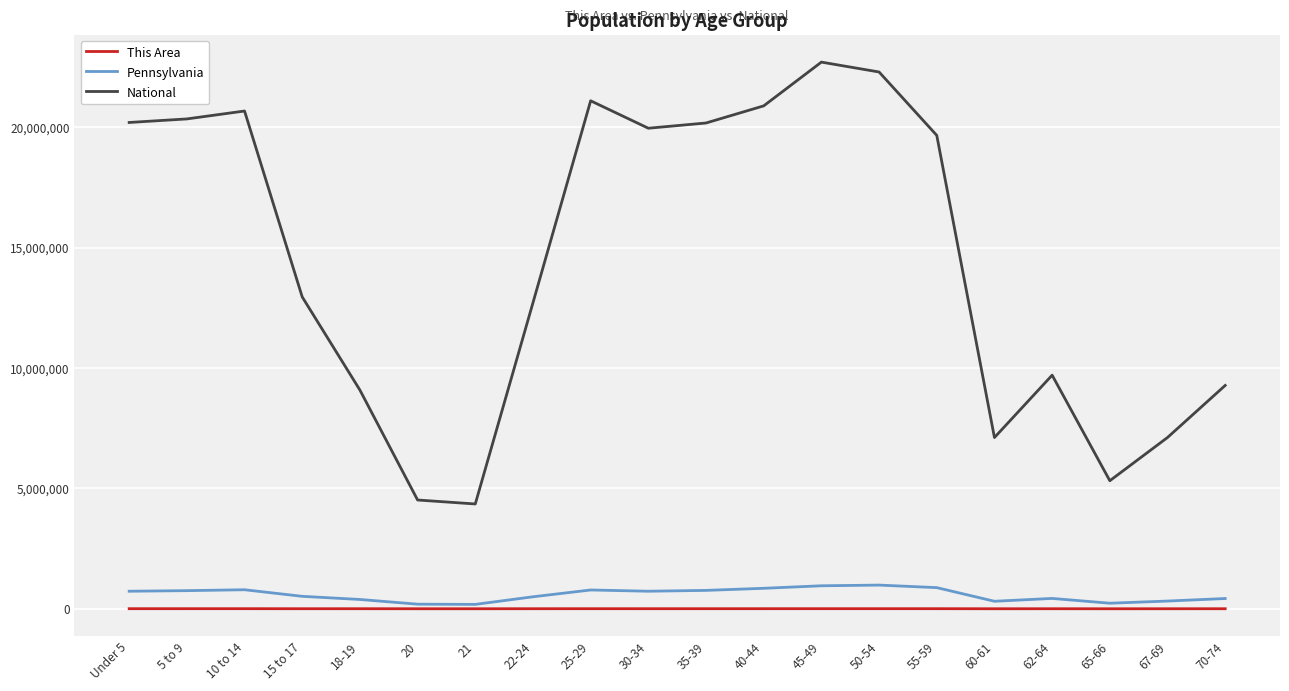

Is the value of National at 62-64 greater than the value of This Area at 62-64?

Yes